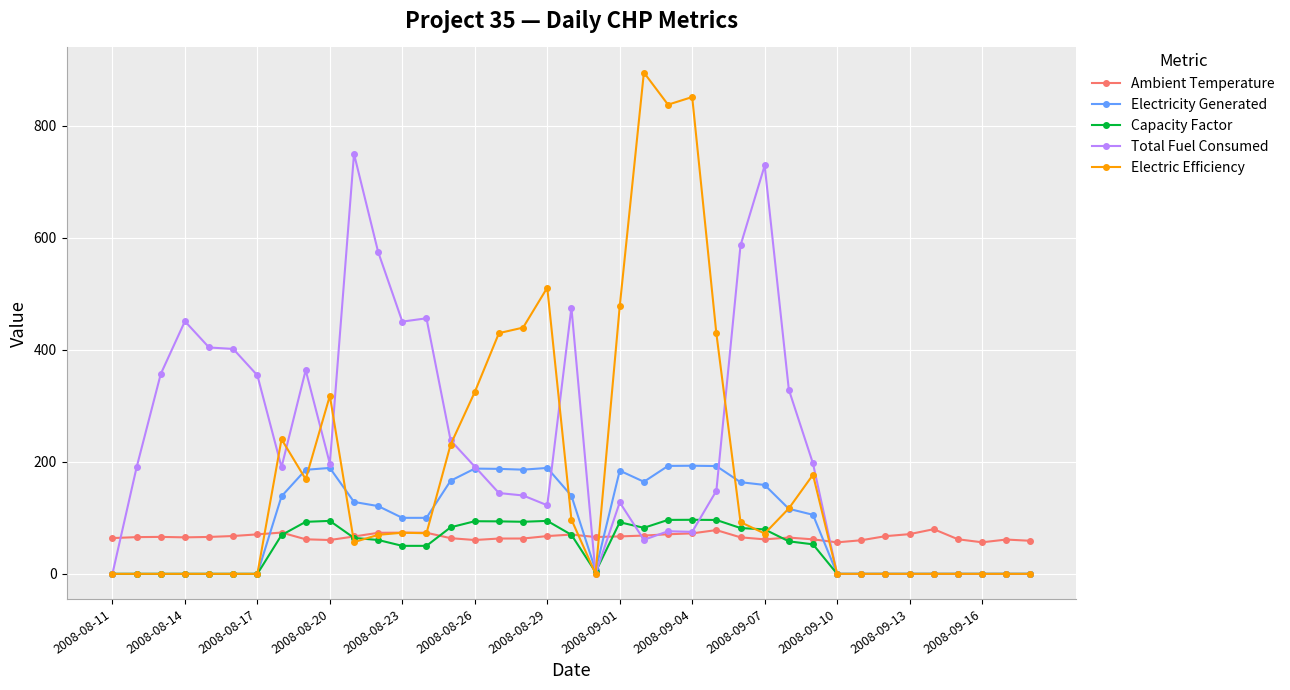

Which series has the largest total across all categories?

Total Fuel Consumed